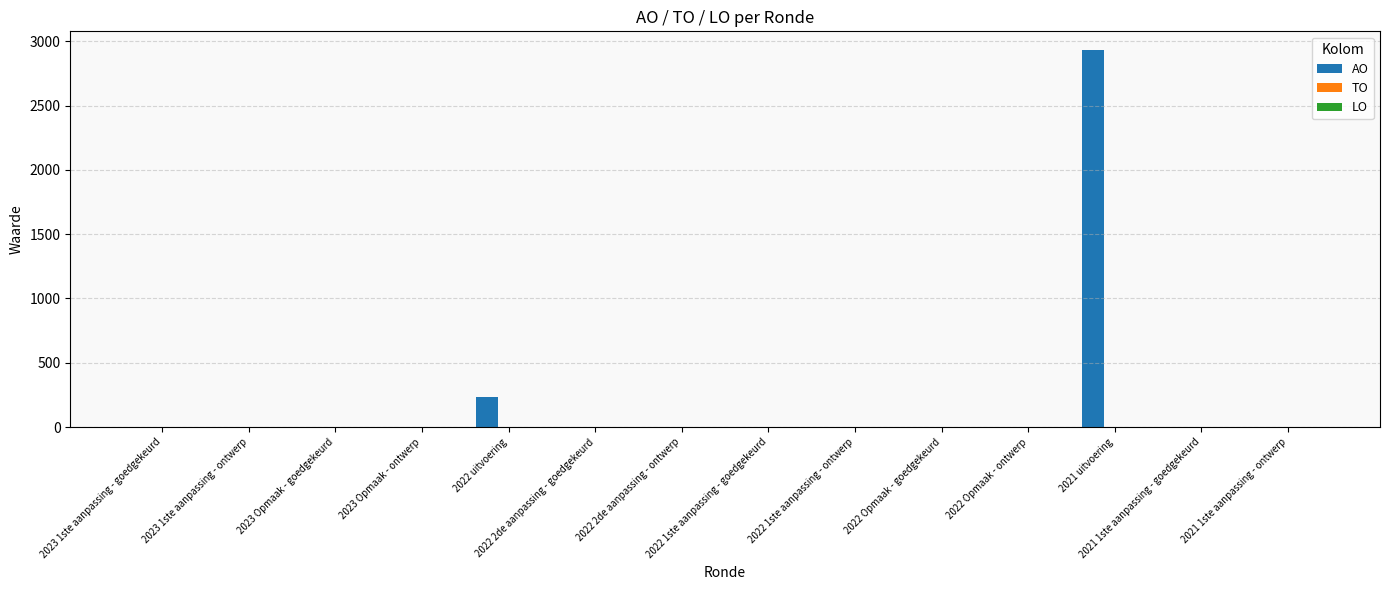

What is the maximum value shown in the chart?

2930